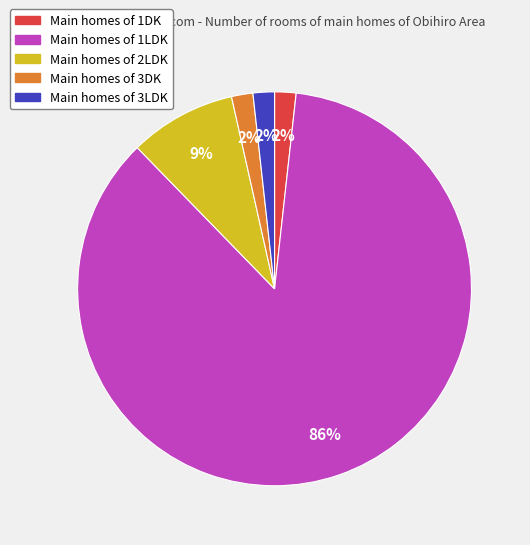

Is there a majority slice in this chart?

Yes